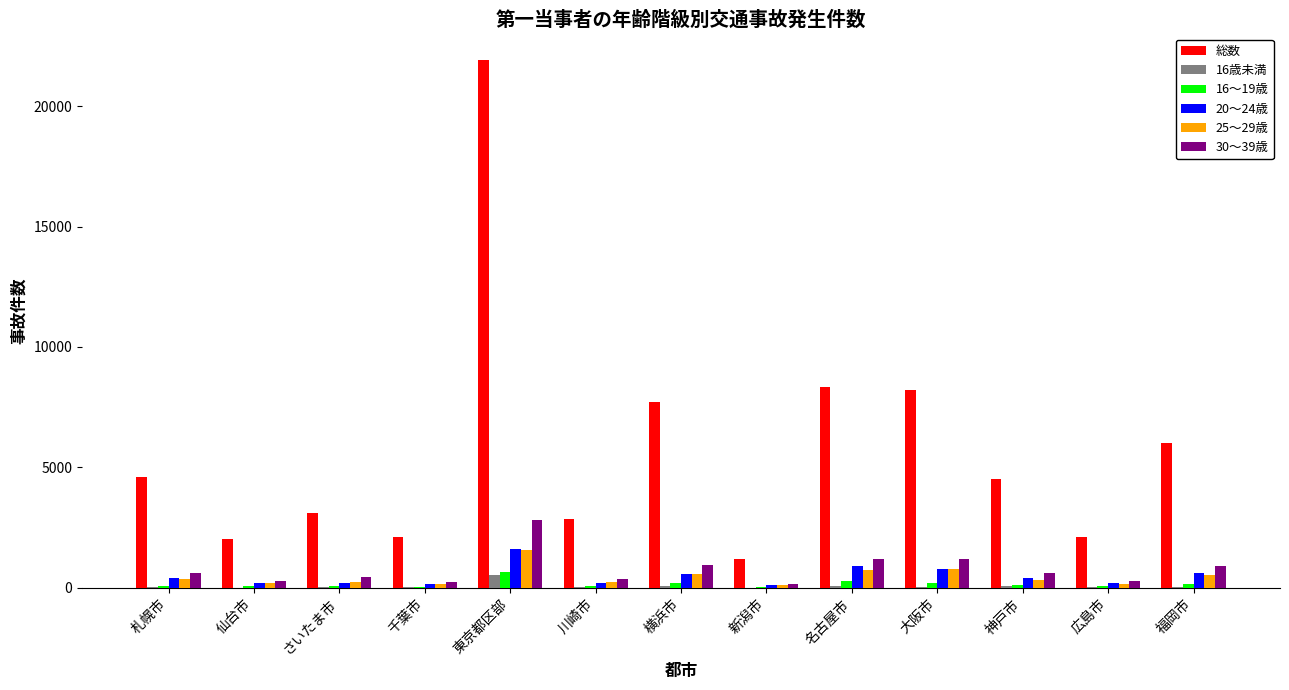

At which category is the sum across all series the highest?

東京都区部